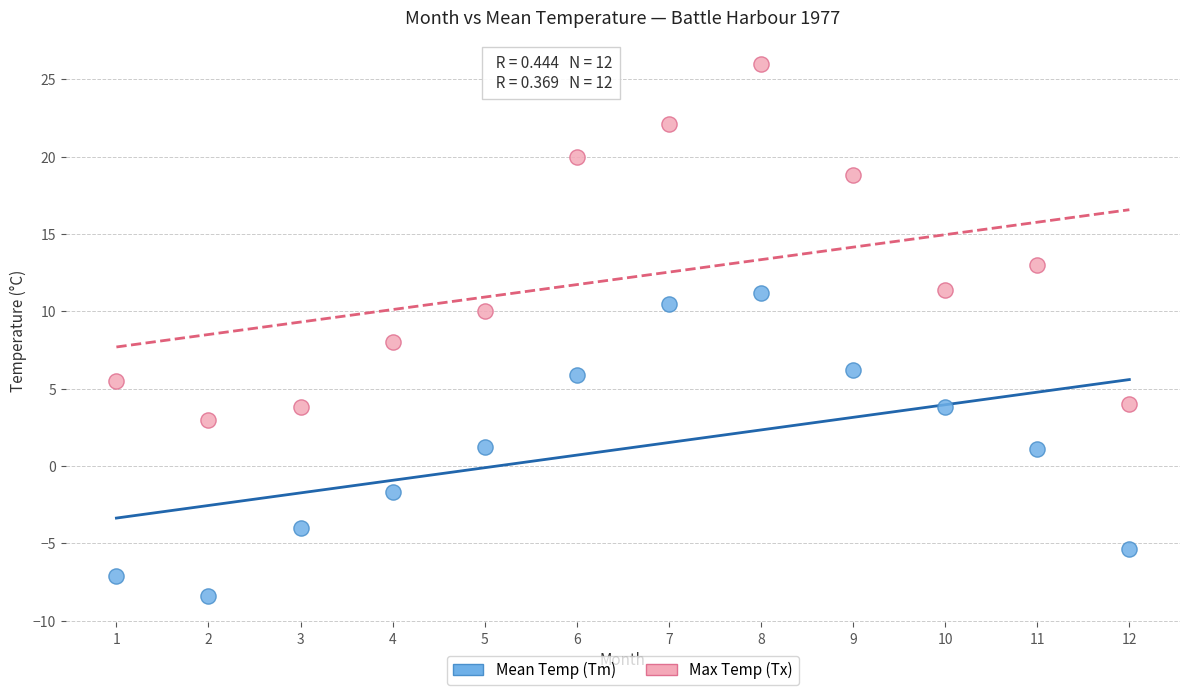

Which series has the widest spread of Y values?

Max Temp (Tx)